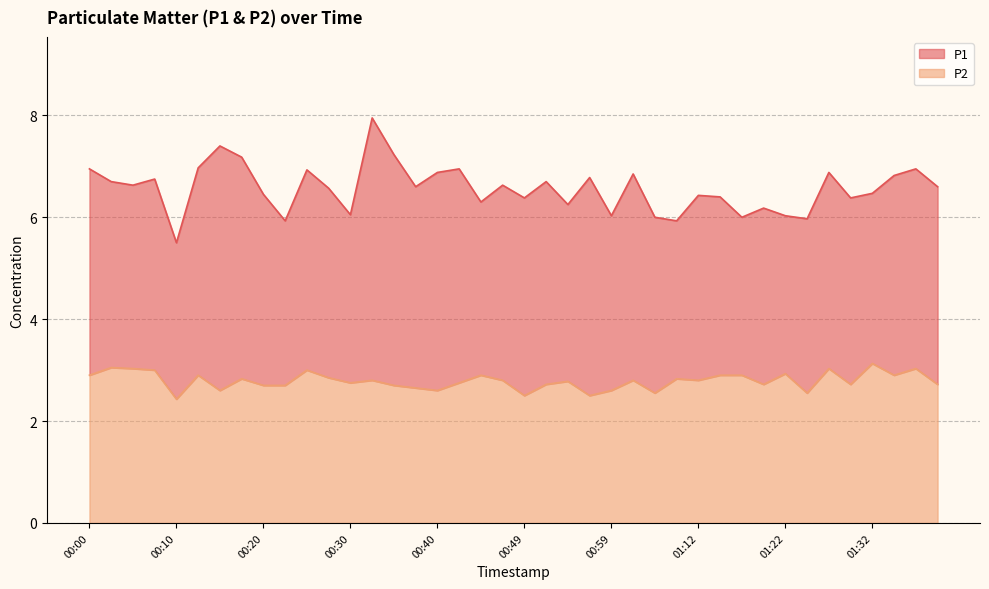

Reading left to right, transcribe all the data shown in this chart.

P1: 00:00=7.0	00:03=6.7	00:05=6.6	00:08=6.8	00:10=5.5	00:13=7.0	00:15=7.4	00:18=7.2	00:20=6.5	00:22=5.9	00:25=6.9	00:27=6.6	00:30=6.0	00:32=8.0	00:35=7.2	00:37=6.6	00:40=6.9	00:42=7.0	00:45=6.3	00:47=6.6	00:49=6.4	00:52=6.7	00:54=6.2	00:57=6.8	00:59=6.0	01:02=6.8	01:04=6.0	01:10=5.9	01:12=6.4	01:15=6.4	01:17=6.0	01:19=6.2	01:22=6.0	01:24=6.0	01:27=6.9	01:29=6.4	01:32=6.5	01:34=6.8	01:37=7.0	01:39=6.6
P2: 00:00=2.9	00:03=3.0	00:05=3.0	00:08=3.0	00:10=2.4	00:13=2.9	00:15=2.6	00:18=2.8	00:20=2.7	00:22=2.7	00:25=3.0	00:27=2.9	00:30=2.8	00:32=2.8	00:35=2.7	00:37=2.6	00:40=2.6	00:42=2.8	00:45=2.9	00:47=2.8	00:49=2.5	00:52=2.7	00:54=2.8	00:57=2.5	00:59=2.6	01:02=2.8	01:04=2.5	01:10=2.8	01:12=2.8	01:15=2.9	01:17=2.9	01:19=2.7	01:22=2.9	01:24=2.5	01:27=3.0	01:29=2.7	01:32=3.1	01:34=2.9	01:37=3.0	01:39=2.7